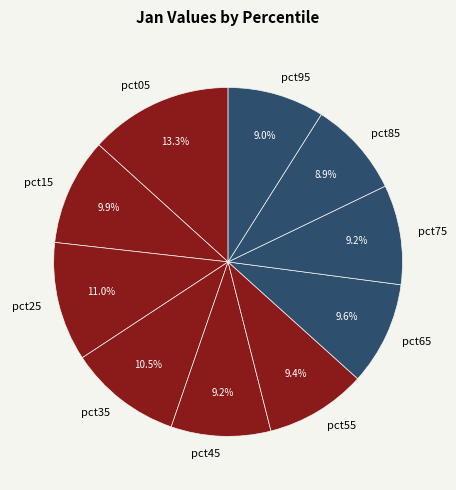

What is the ratio of the value at pct95 to the value at pct05?

0.7